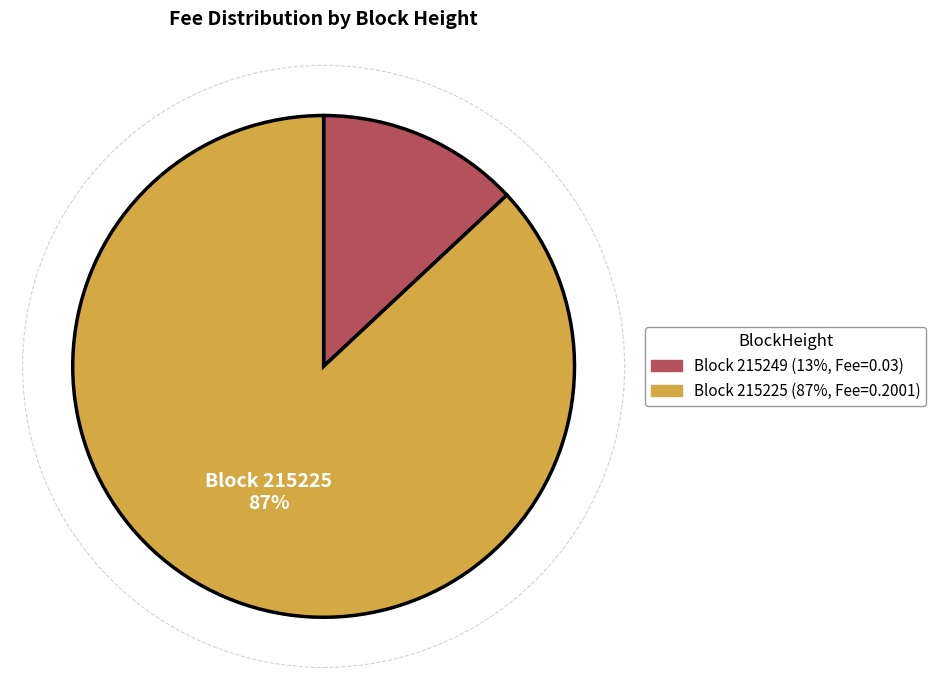

To the nearest percent, what is the average slice percentage?

50%